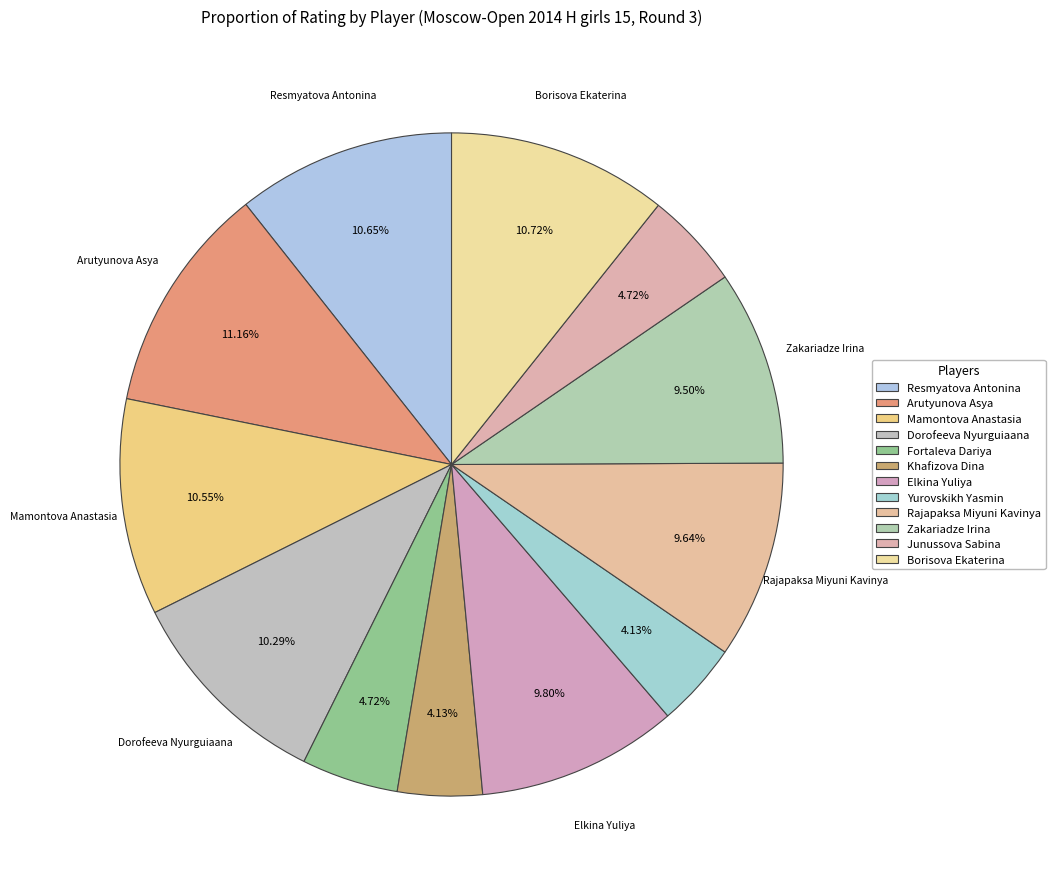

How many segments does this pie chart have?

12